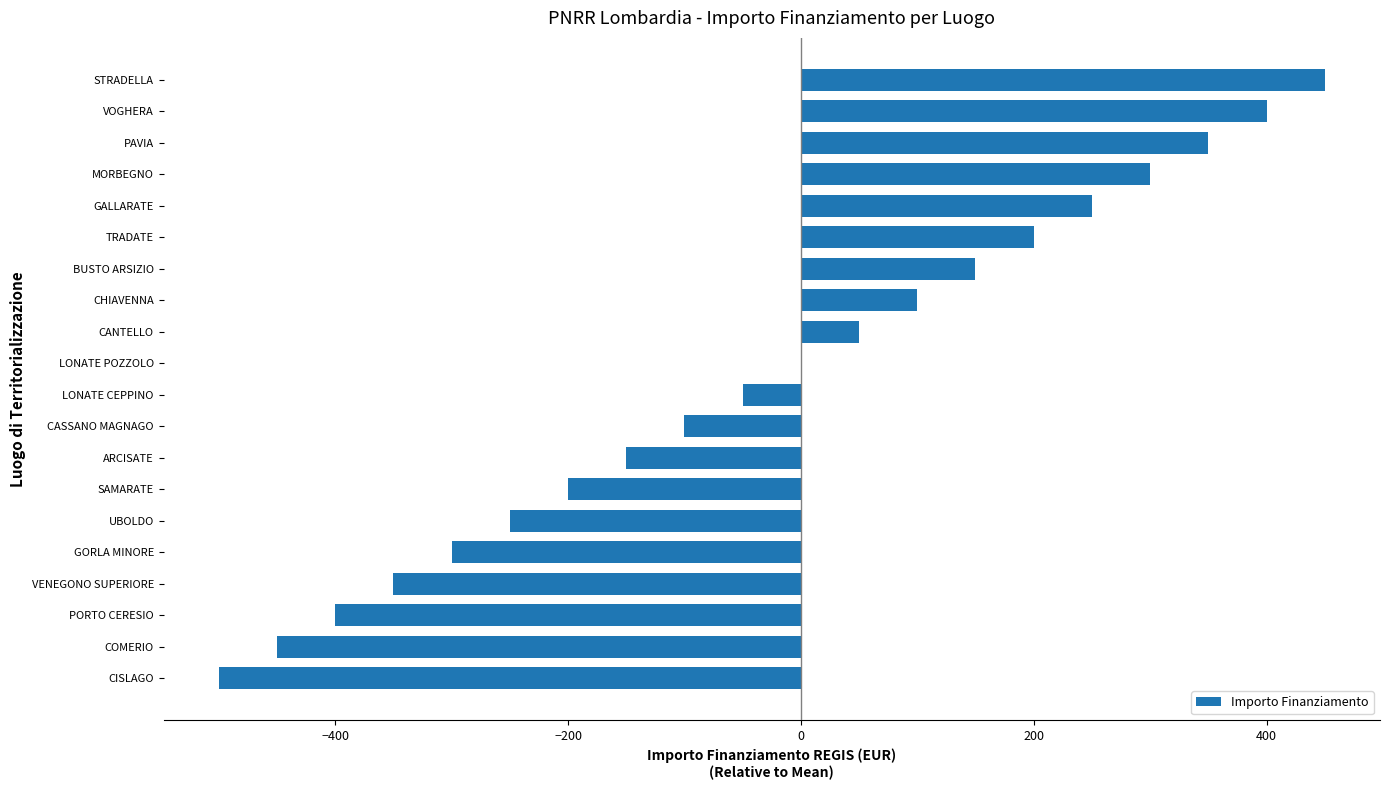

What is the sum of the values at LONATE CEPPINO and PAVIA?

300